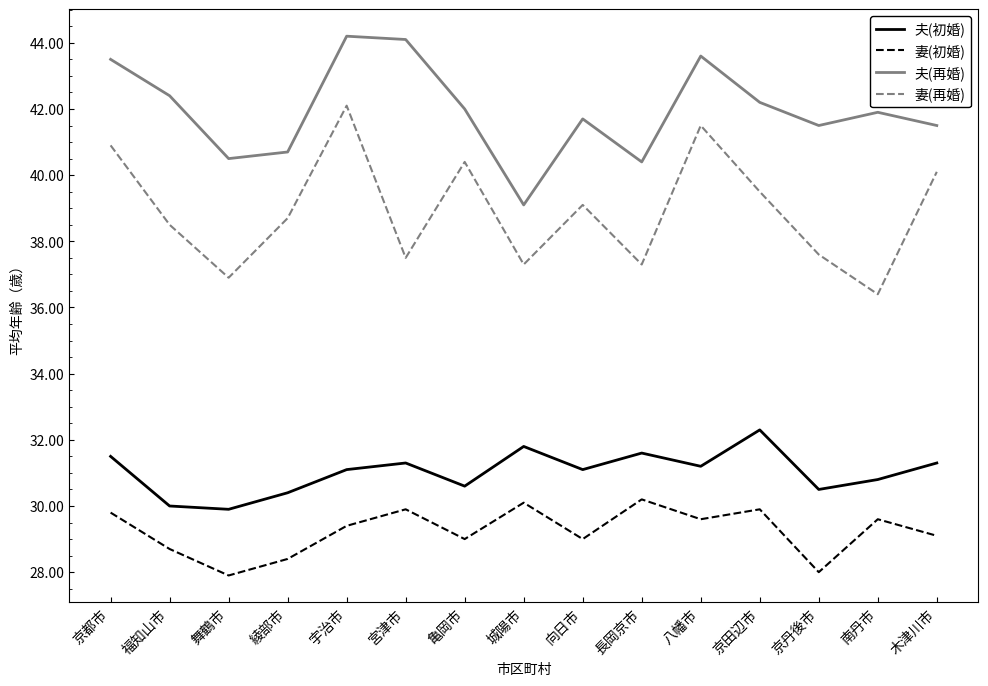

What position from the right is 福知山市?

14